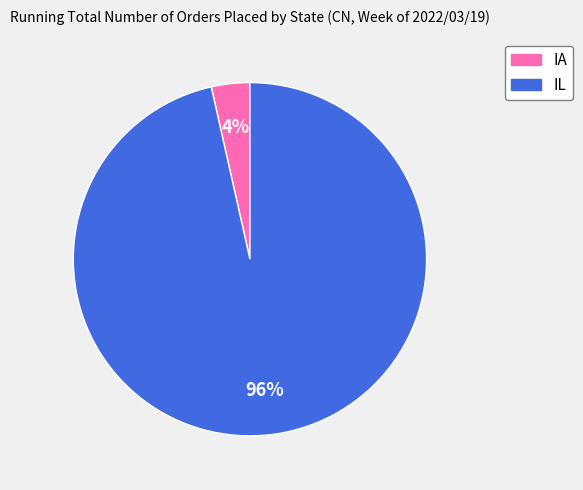

Rank the categories by value from lowest to highest.

IA, IL